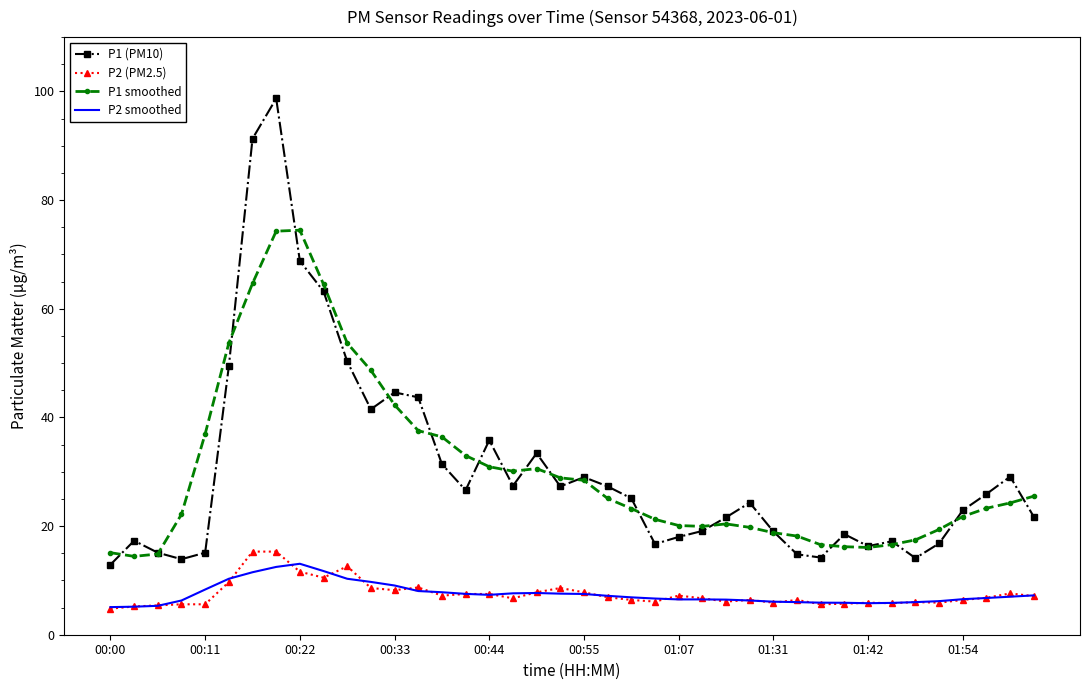

True or false: P2 (PM2.5) and P1 smoothed intersect in this chart.

False